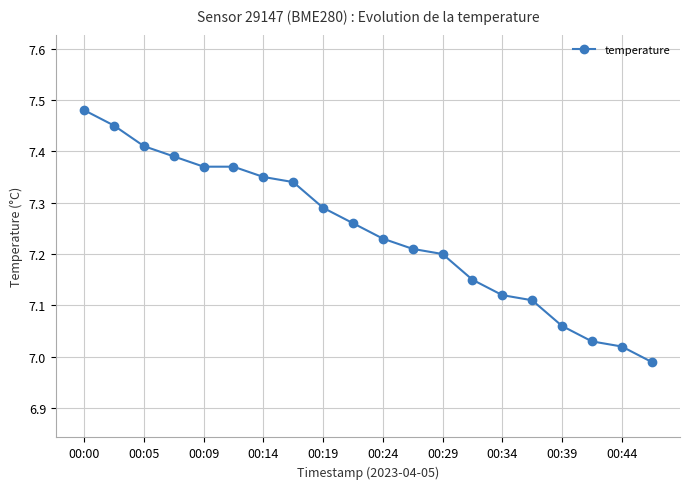

What is the difference between the maximum and minimum values?

0.5